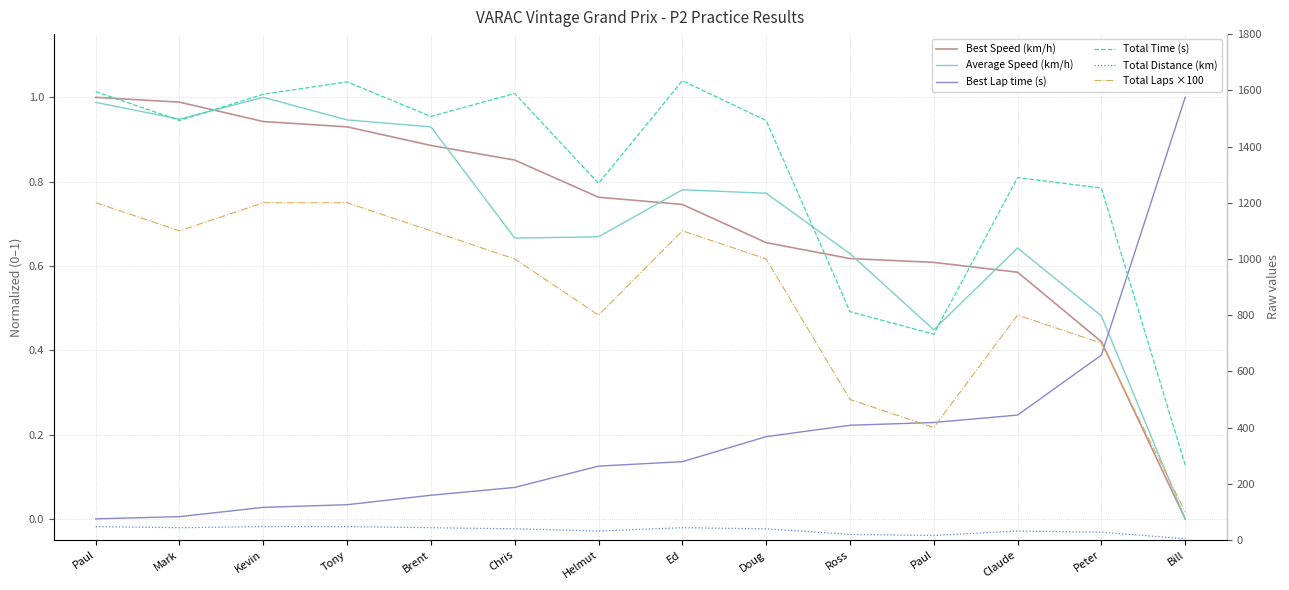

True or false: Total Laps ×100 has a value of 400.0 at Paul.

True